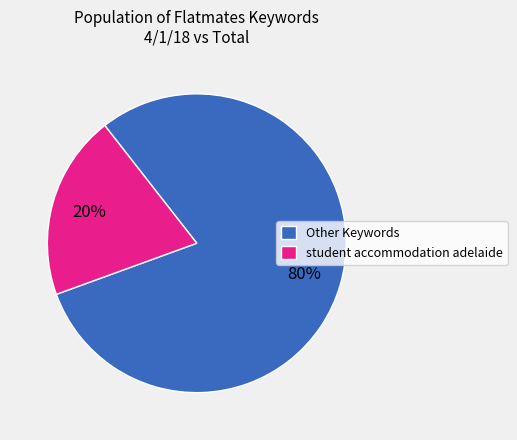

Which slice is the largest?

Other Keywords